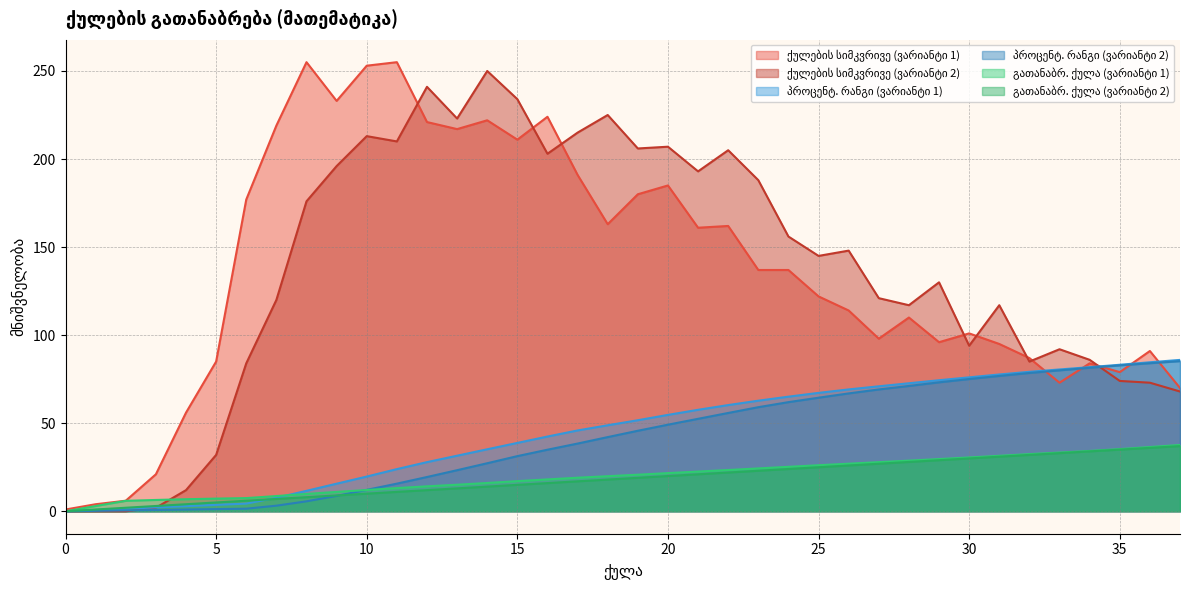

Reading right to left, extract all data points from this chart.

ქულების სიმკვრივე (ვარიანტი 1): 70.0	91.0	79.0	84.0	73.0	87.0	95.0	101.0	96.0	110.0	98.0	114.0	122.0	137.0	137.0	162.0	161.0	185.0	180.0	163.0	191.0	224.0	211.0	222.0	217.0	221.0	255.0	253.0	233.0	255.0	219.0	177.0	85.0	56.0	21.0	6.0	4.0	1.0
ქულების სიმკვრივე (ვარიანტი 2): 68.0	73.0	74.0	86.0	92.0	85.0	117.0	94.0	130.0	117.0	121.0	148.0	145.0	156.0	188.0	205.0	193.0	207.0	206.0	225.0	215.0	203.0	234.0	250.0	223.0	241.0	210.0	213.0	196.0	176.0	120.0	84.0	32.0	12.0	2.0	0.0	0.0	0.0
პროცენტ. რანგი (ვარიანტი 1): 85.9	84.6	83.2	81.8	80.5	79.2	77.7	76.0	74.4	72.7	71.0	69.2	67.2	65.1	62.8	60.3	57.6	54.7	51.7	48.8	45.9	42.4	38.8	35.2	31.5	27.9	23.9	19.7	15.7	11.6	7.7	4.4	3.6	2.9	2.2	1.5	0.7	0.0
პროცენტ. რანგი (ვარიანტი 2): 85.2	84.1	82.8	81.5	80.0	78.5	76.8	75.1	73.2	71.2	69.2	66.9	64.5	62.0	59.1	55.8	52.5	49.2	45.7	42.1	38.4	35.0	31.3	27.3	23.3	19.5	15.7	12.2	8.7	5.6	3.2	1.5	1.2	1.0	0.7	0.5	0.2	0.0
გათანაბრ. ქულა (ვარიანტი 1): 37.6	36.5	35.3	34.2	33.4	32.5	31.5	30.6	29.6	28.8	27.9	27.0	26.1	25.2	24.3	23.4	22.6	21.7	20.8	19.9	19.1	18.1	17.1	16.1	15.1	14.2	13.2	12.1	11.0	9.8	8.7	7.5	7.2	6.8	6.4	5.9	3.0	0.0
გათანაბრ. ქულა (ვარიანტი 2): 37.0	36.0	35.0	34.0	33.0	32.0	31.0	30.0	29.0	28.0	27.0	26.0	25.0	24.0	23.0	22.0	21.0	20.0	19.0	18.0	17.0	16.0	15.0	14.0	13.0	12.0	11.0	10.0	9.0	8.0	7.0	6.0	5.0	4.0	3.0	2.0	1.0	0.0